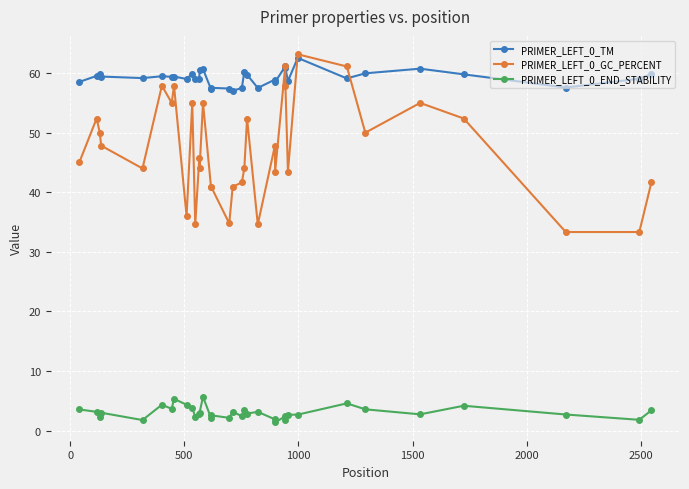

True or false: PRIMER_LEFT_0_TM has more than 0 interior local peaks.

True